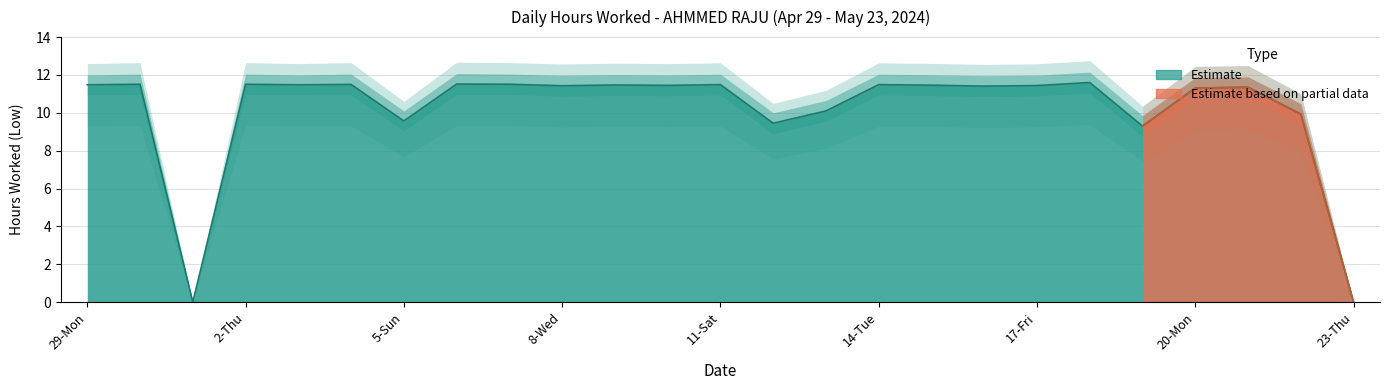

Count the number of categories in the chart.

25